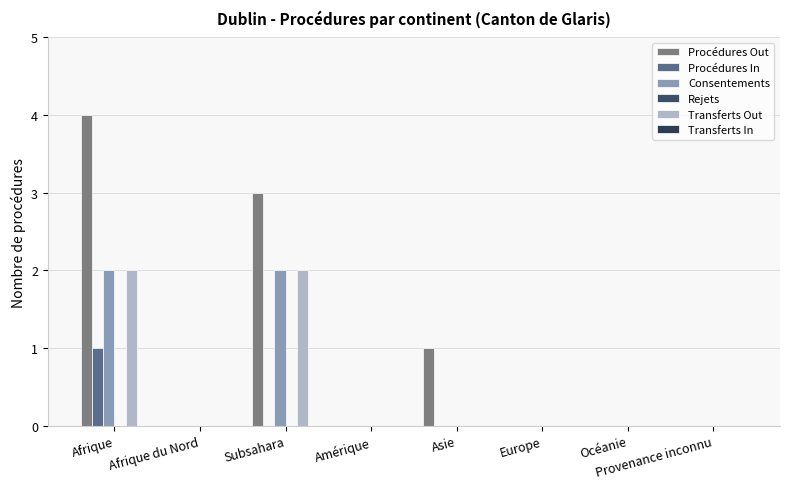

Count the number of categories in the chart.

8